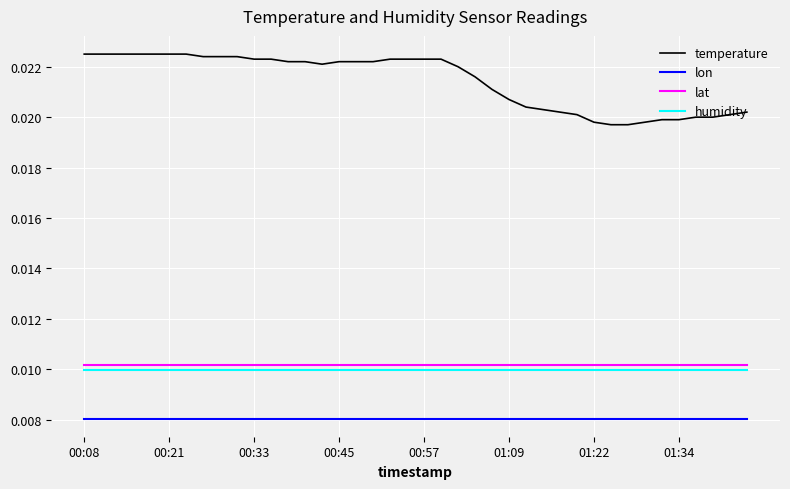

What are all the series names shown in the legend?

temperature, lon, lat, humidity